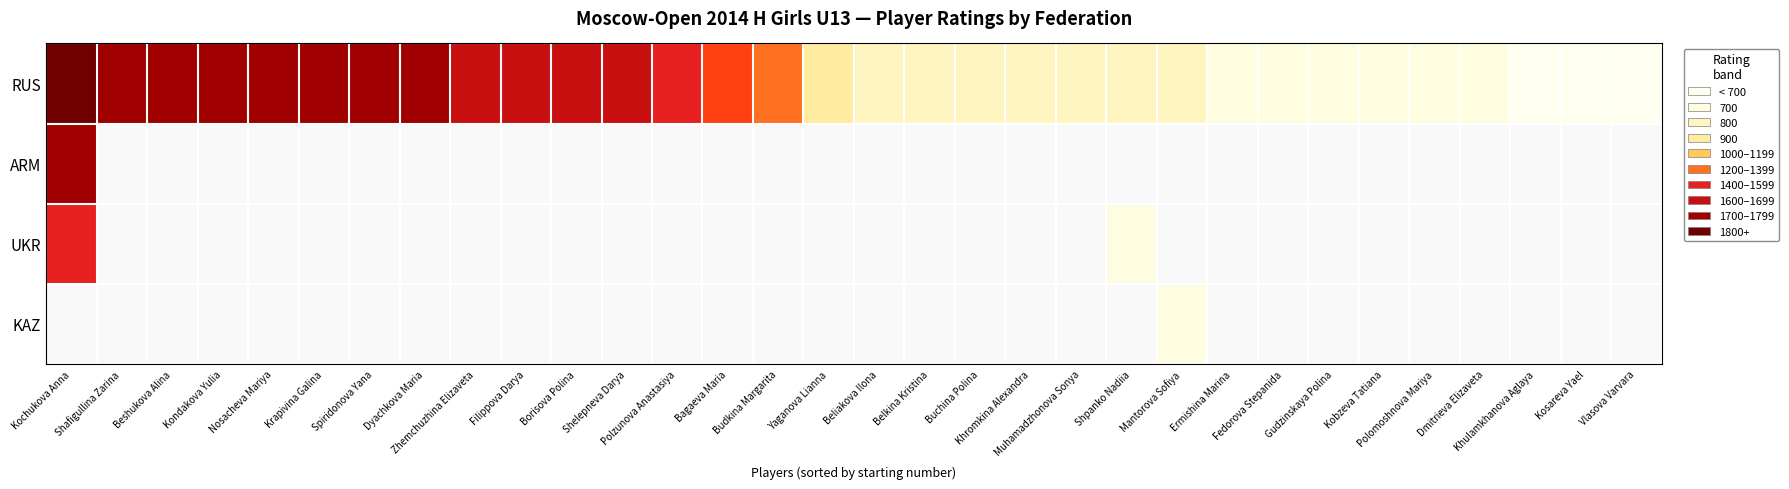

What is the sum of the RUS values at Khromkina Alexandra and Gudzinskaya Polina?

1500.0